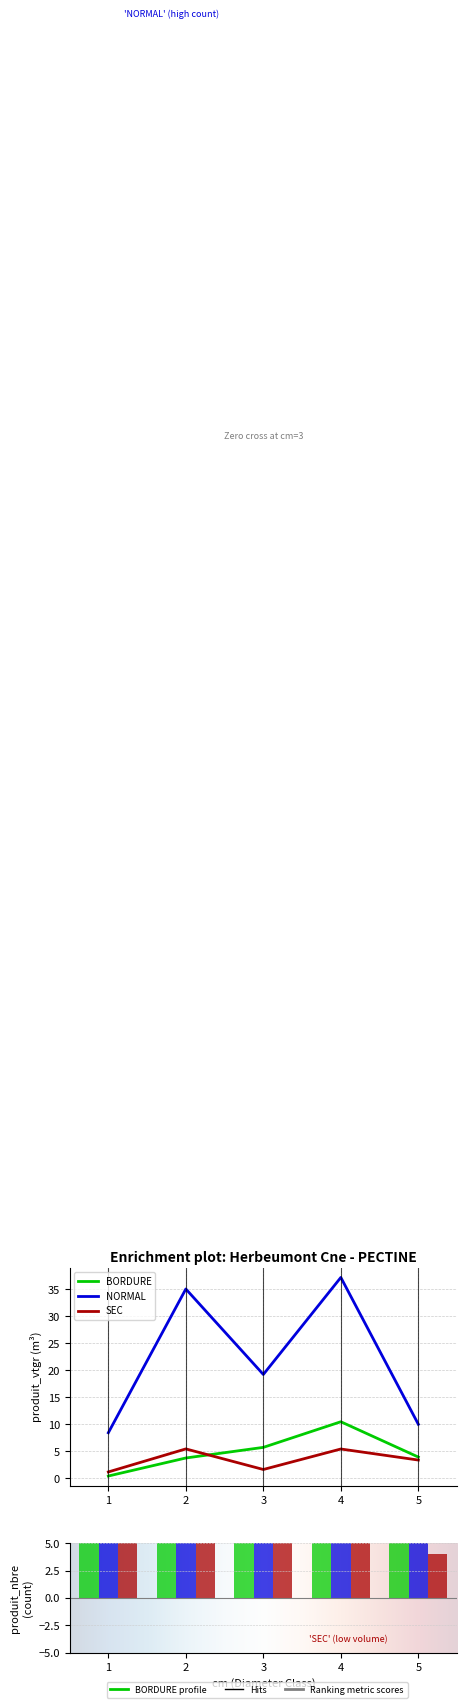

What is the difference between the maximum and second lowest values in the BORDURE series?

6.7